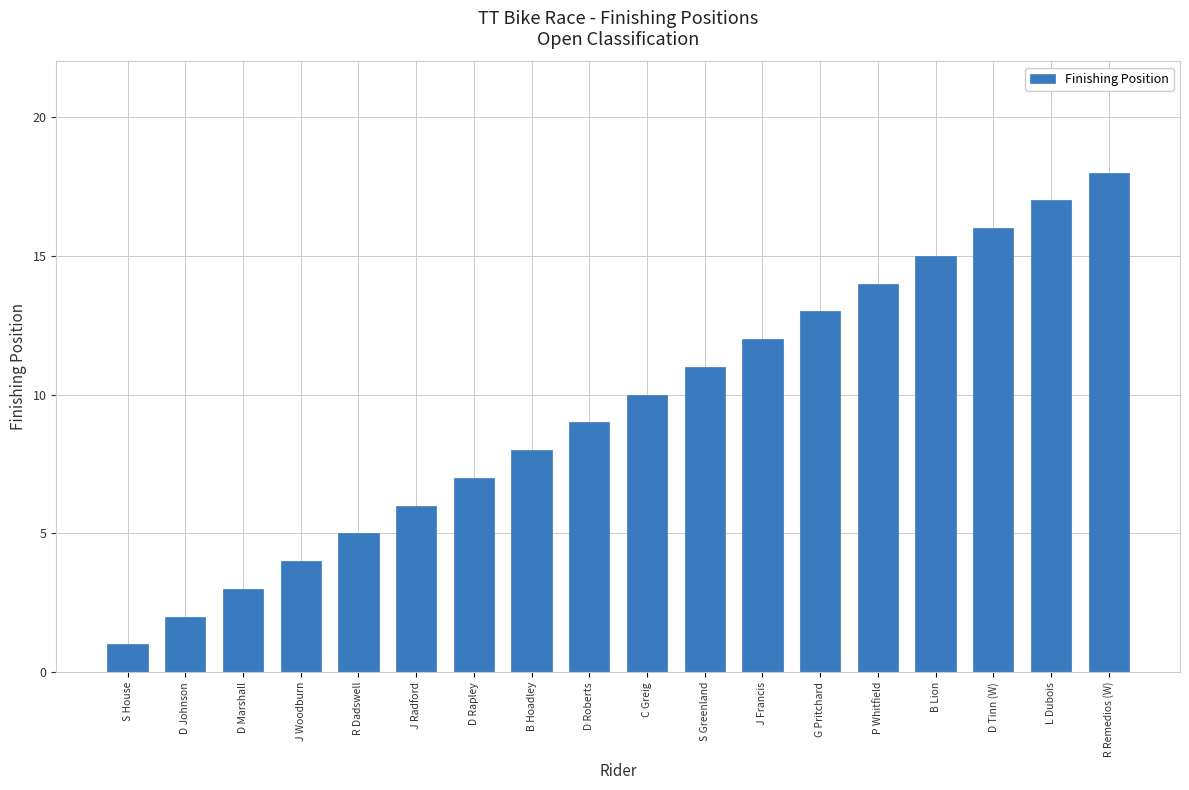

How many bars are there in total?

18